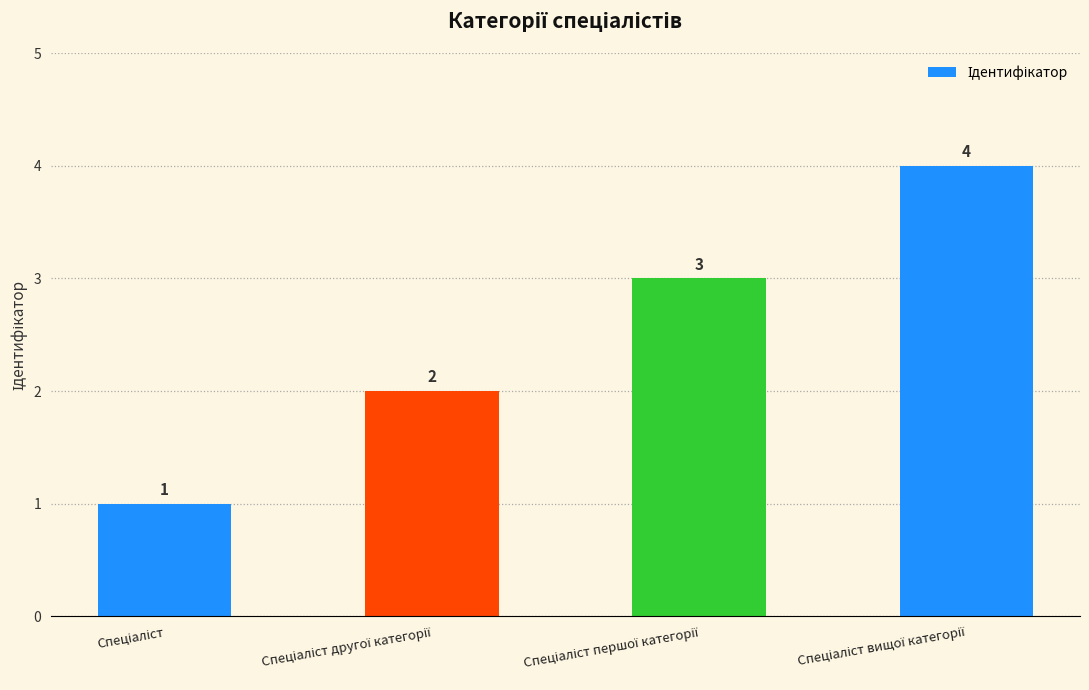

What is the sum of all values?

10